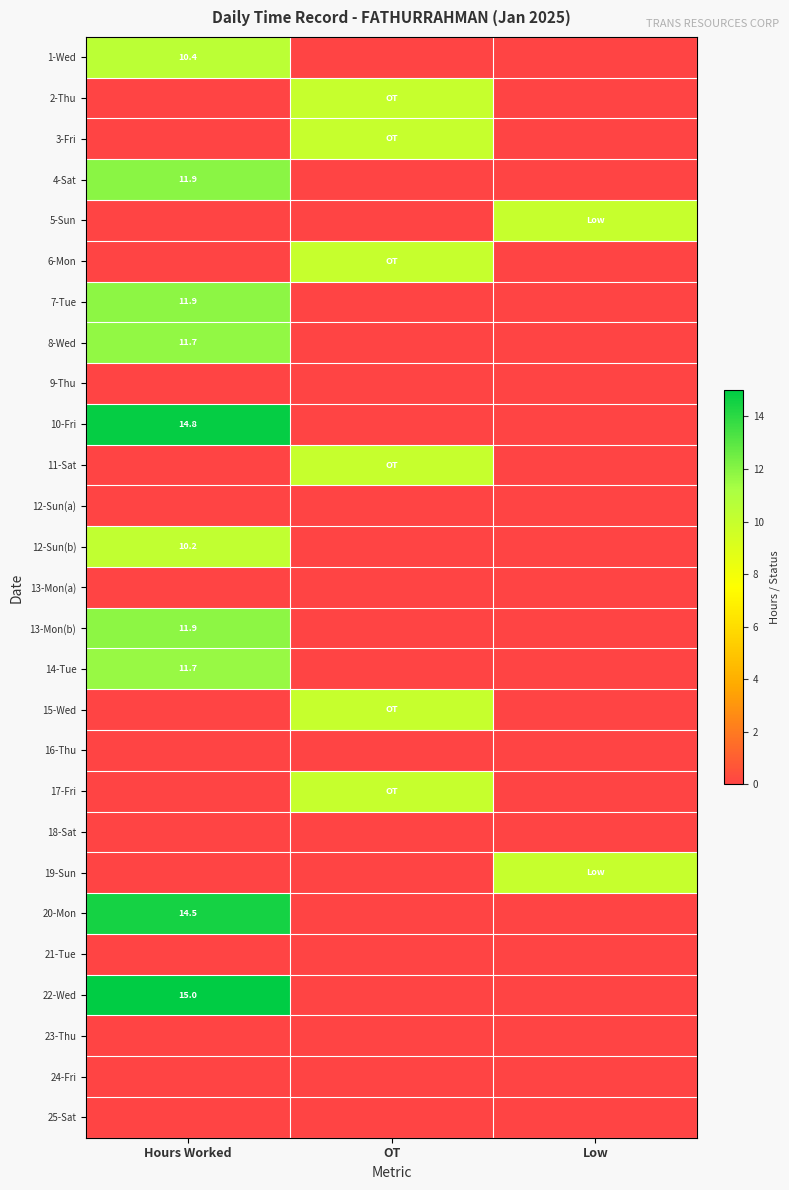

Is the value of 14-Tue at Hours Worked greater than the value of 18-Sat at OT?

Yes